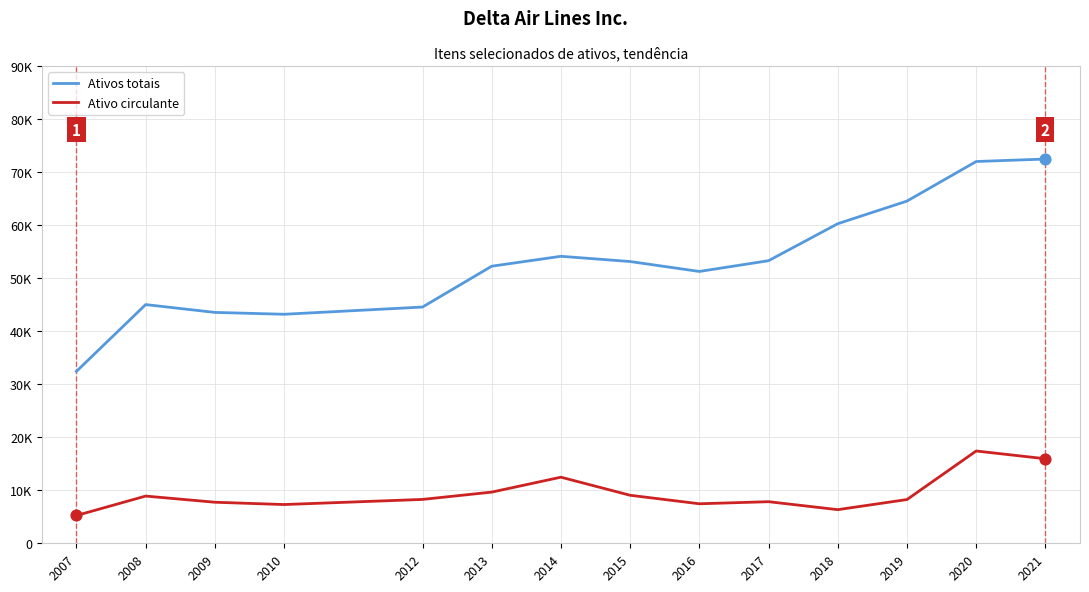

At which category is the sum across all series the highest?

2020